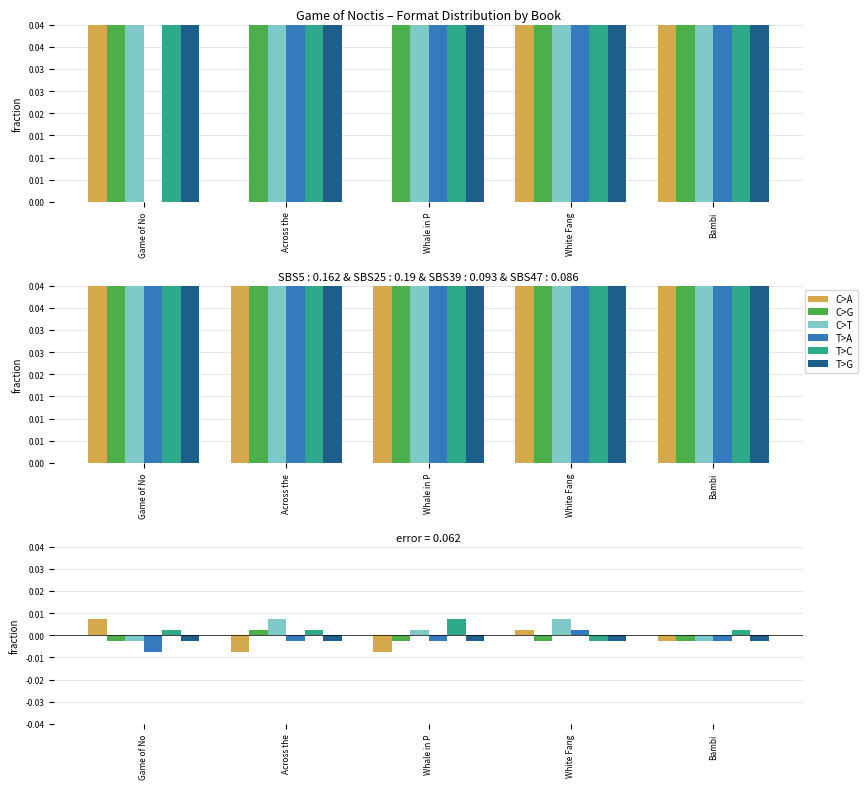

What is the label of the 1st bar from the right?

Bambi